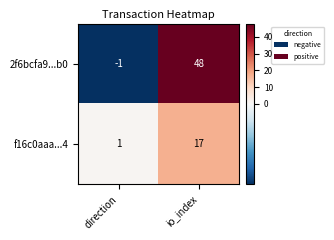

What is the highest value of the f16c0aaa...4 series?

17